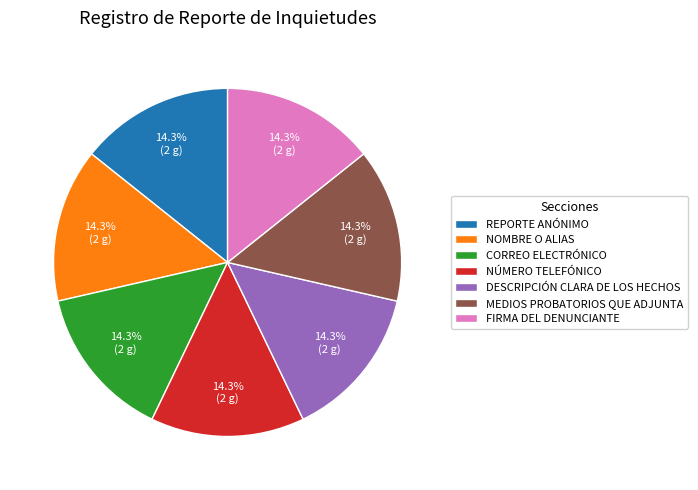

True or false: NOMBRE O ALIAS accounts for 4% of the total.

False